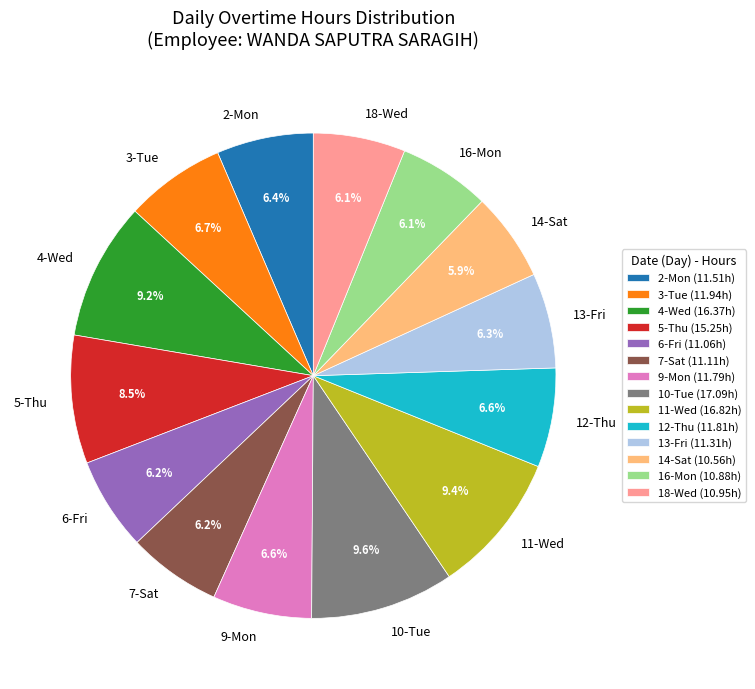

How much of the chart is everything except 18-Wed?

93.9%